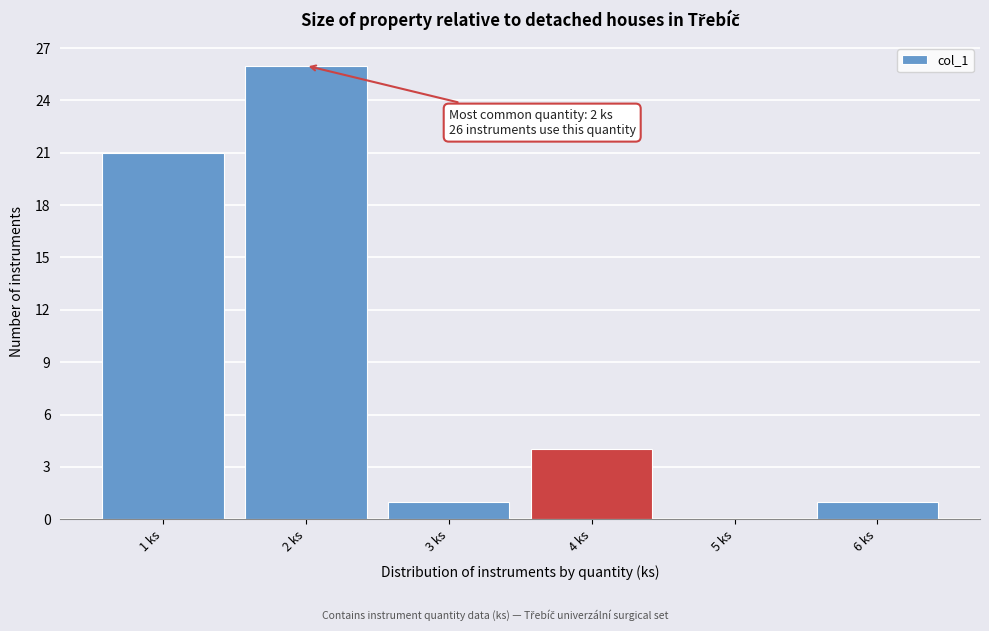

Over which range of the x-axis is the bar tallest?

1.5 to 2.5